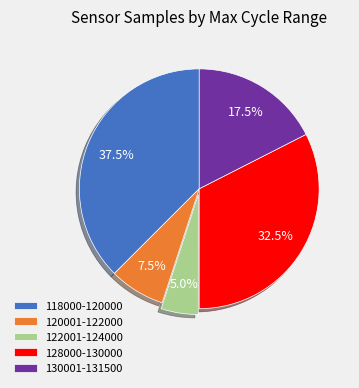

What is the total percentage of 120001-122000 and 128000-130000?

40.0%